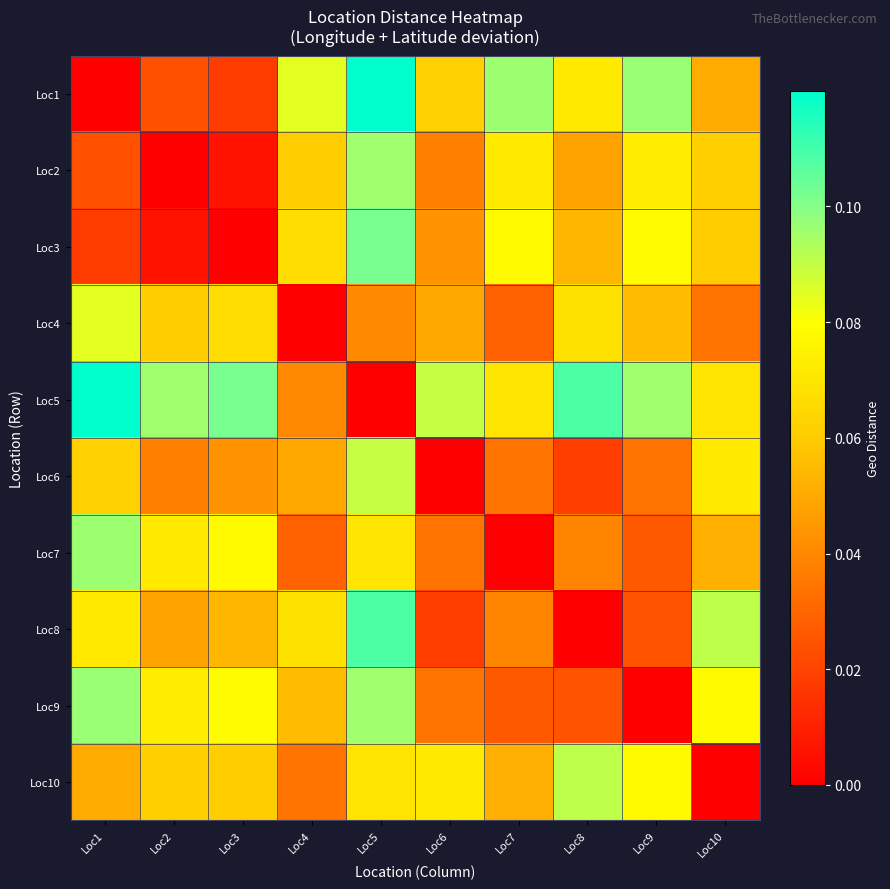

List the series in order of their peak value, lowest first.

Loc4, Loc6, Loc10, Loc2, Loc7, Loc9, Loc3, Loc8, Loc1, Loc5